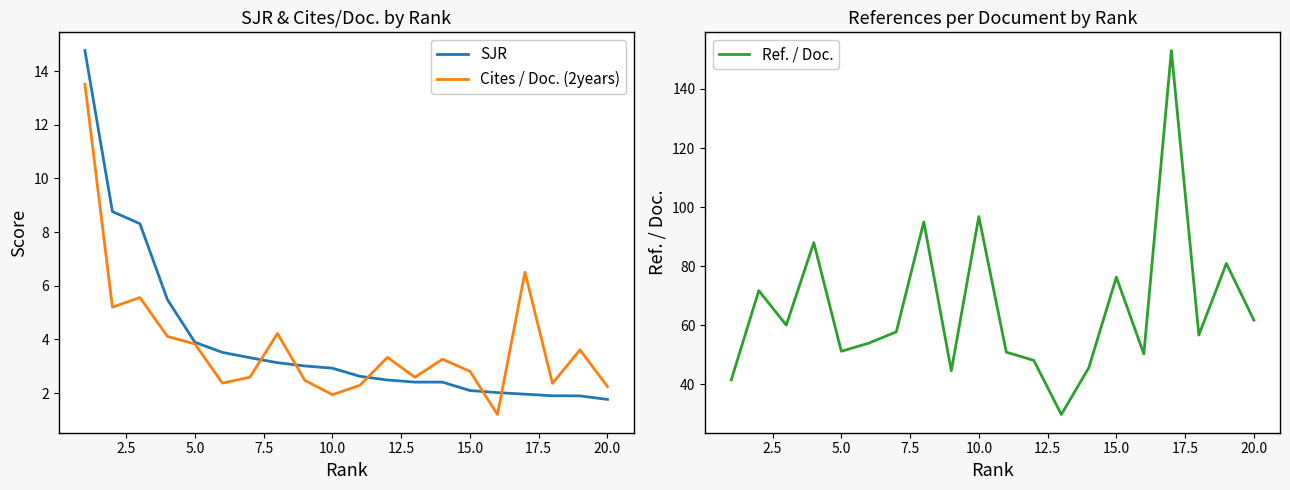

In Ref. / Doc., how many points are higher than both neighbors (excluding endpoints)?

7